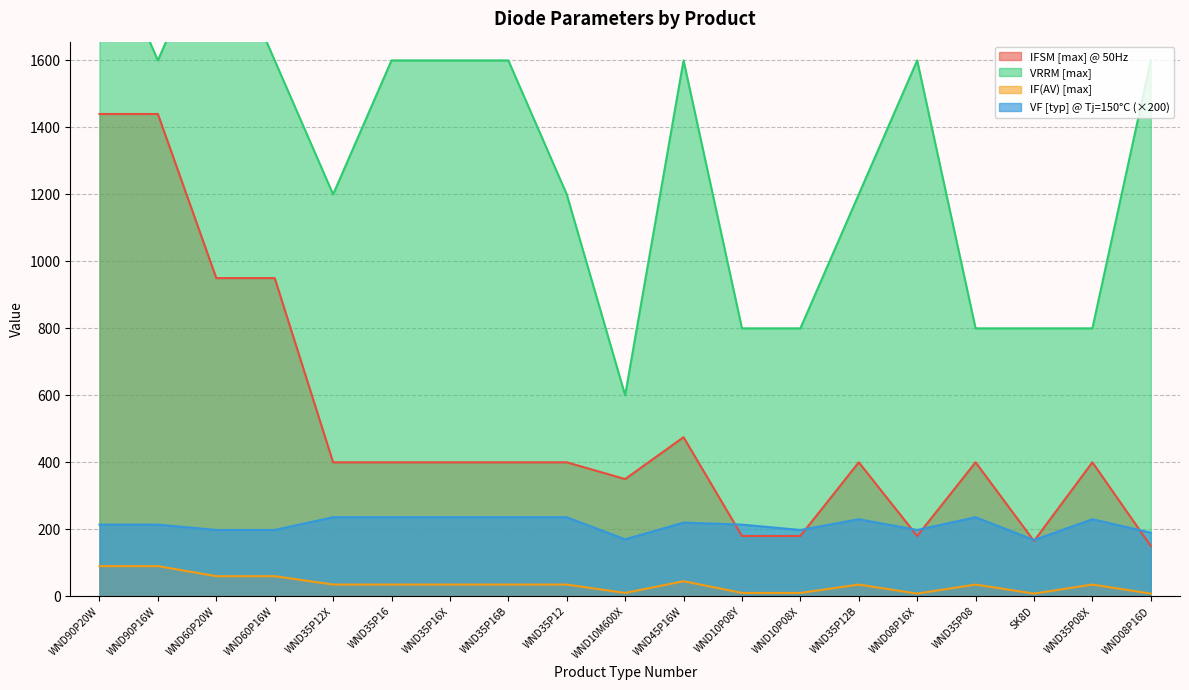

What are all the series names shown in the legend?

IFSM [max] @ 50Hz, IF(AV) [max], VRRM [max], VF [typ] @ Tj = 150 C